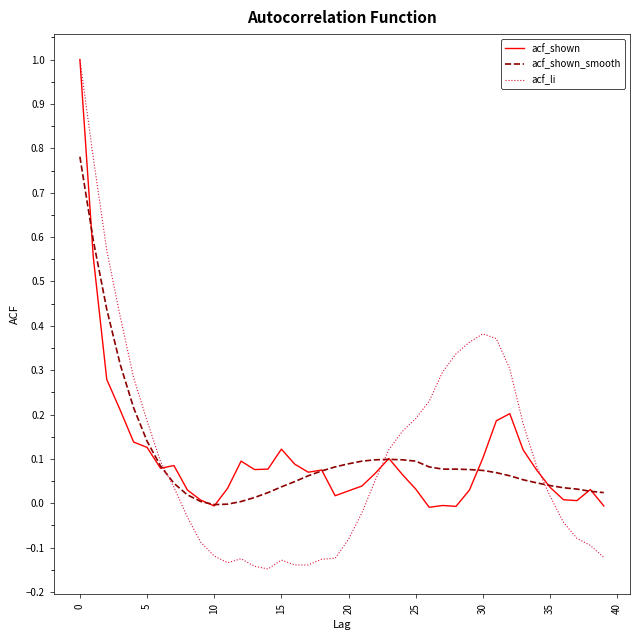

What is the maximum value for acf_li?

1.0